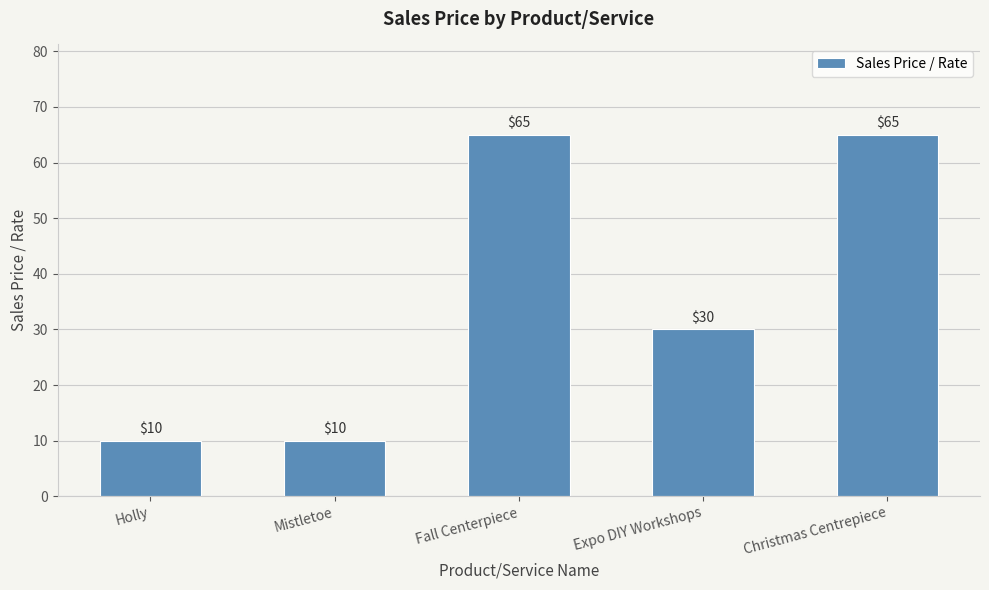

What is the label of the 3rd bar from the left?

Fall Centerpiece